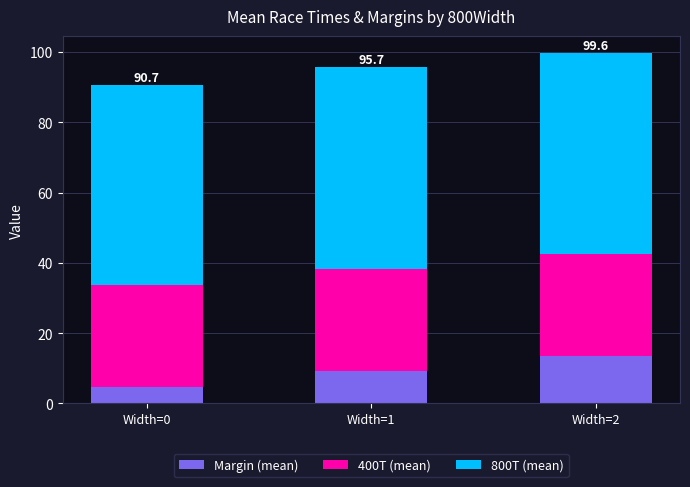

At which label does Margin (mean) reach its peak?

Width=2